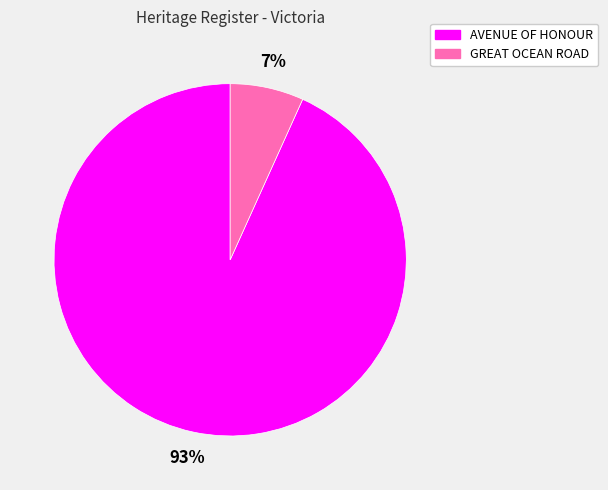

What is the majority slice?

AVENUE OF HONOUR